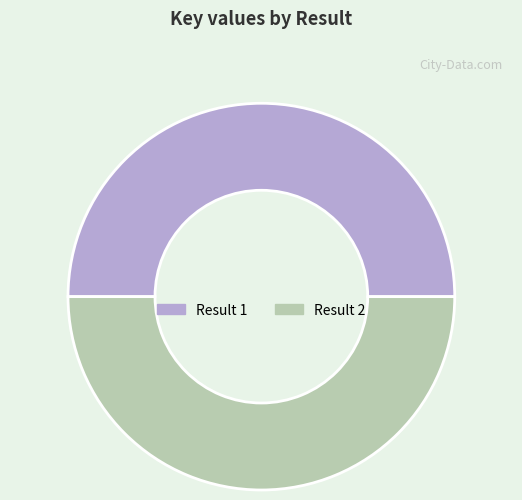

How many slices are in this pie chart?

2